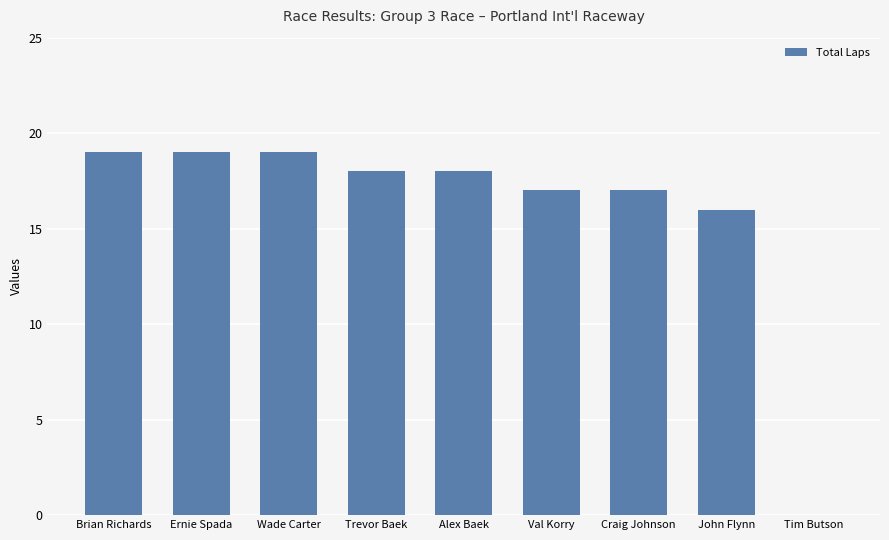

What is the sum of the values at John Flynn and Brian Richards?

35